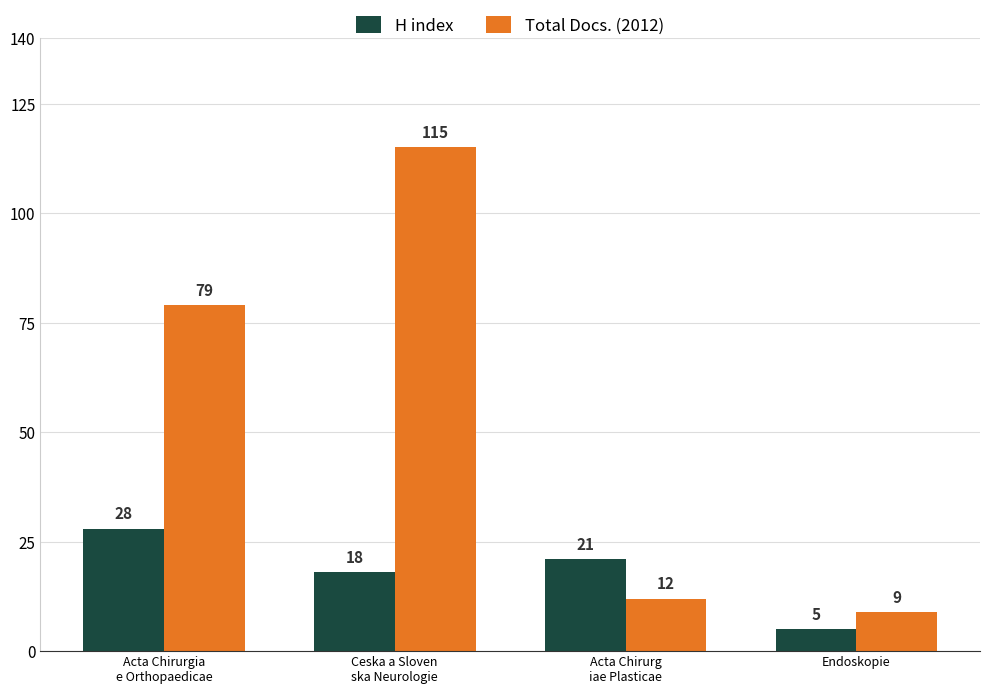

At how many categories does at least one series exceed 5?

4